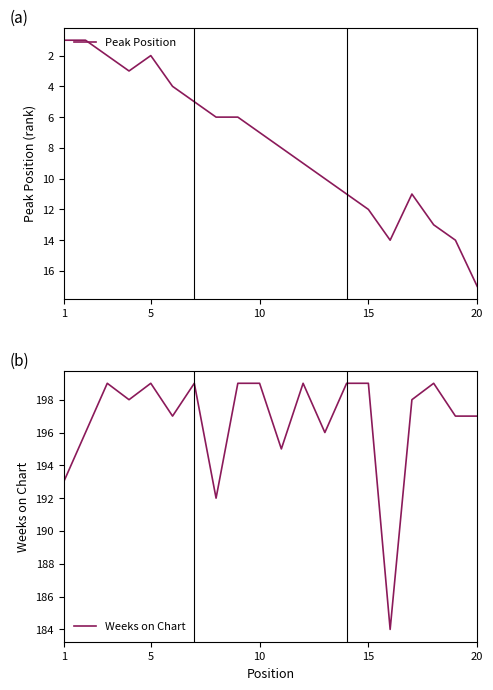

Is it true that Peak Position equals 2 at 5?

True